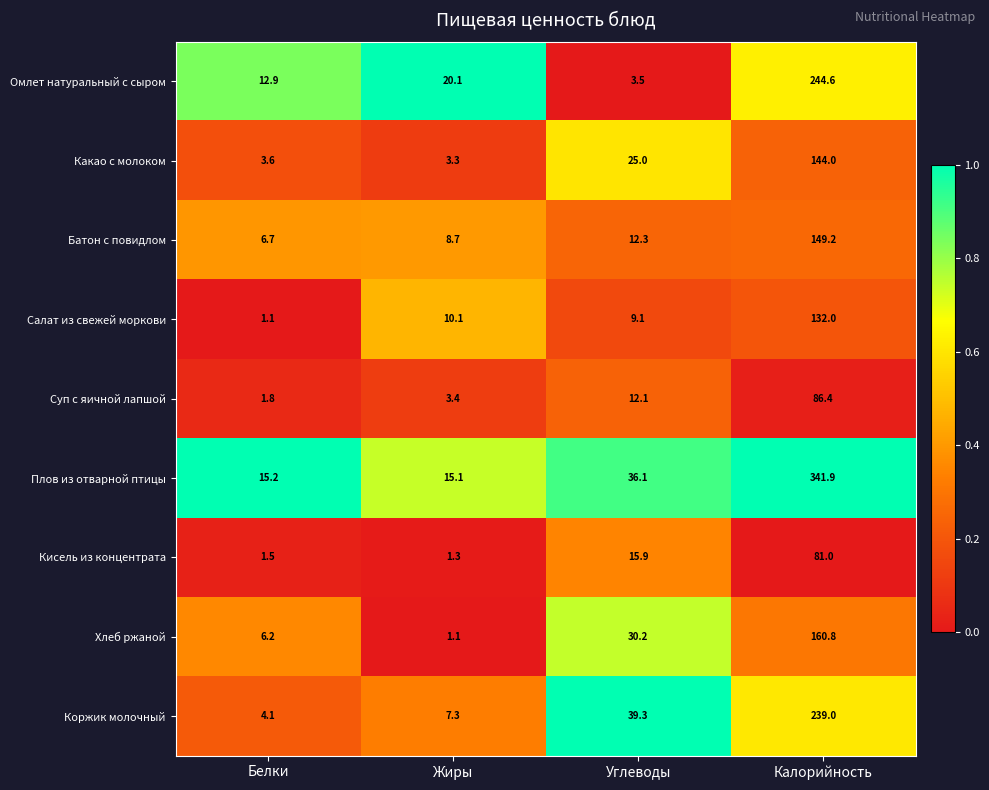

List the labels in order of Омлет натуральный с сыром value, smallest first.

Углеводы, Белки, Жиры, Калорийность